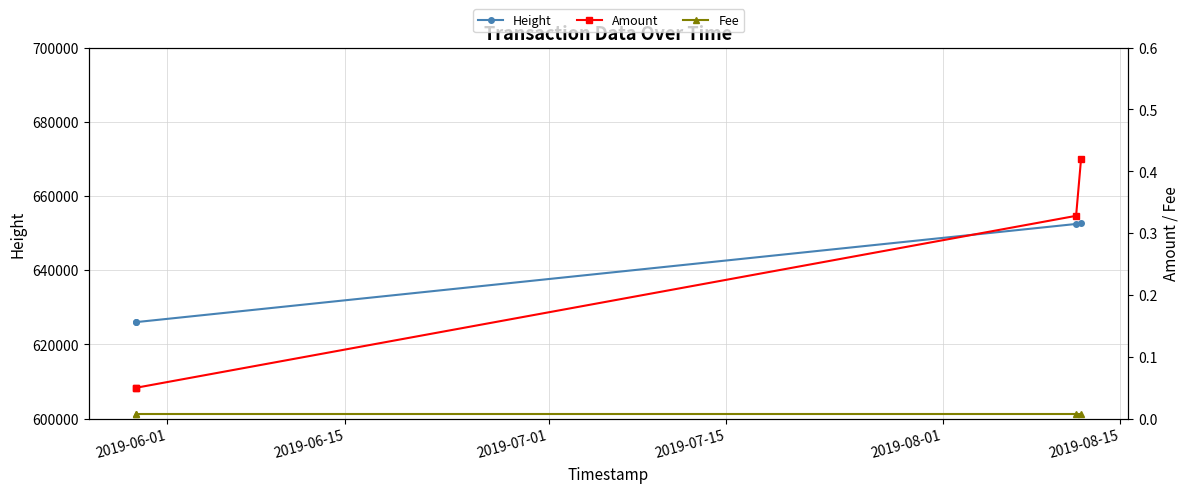

True or false: Height and Fee cross at least once.

False